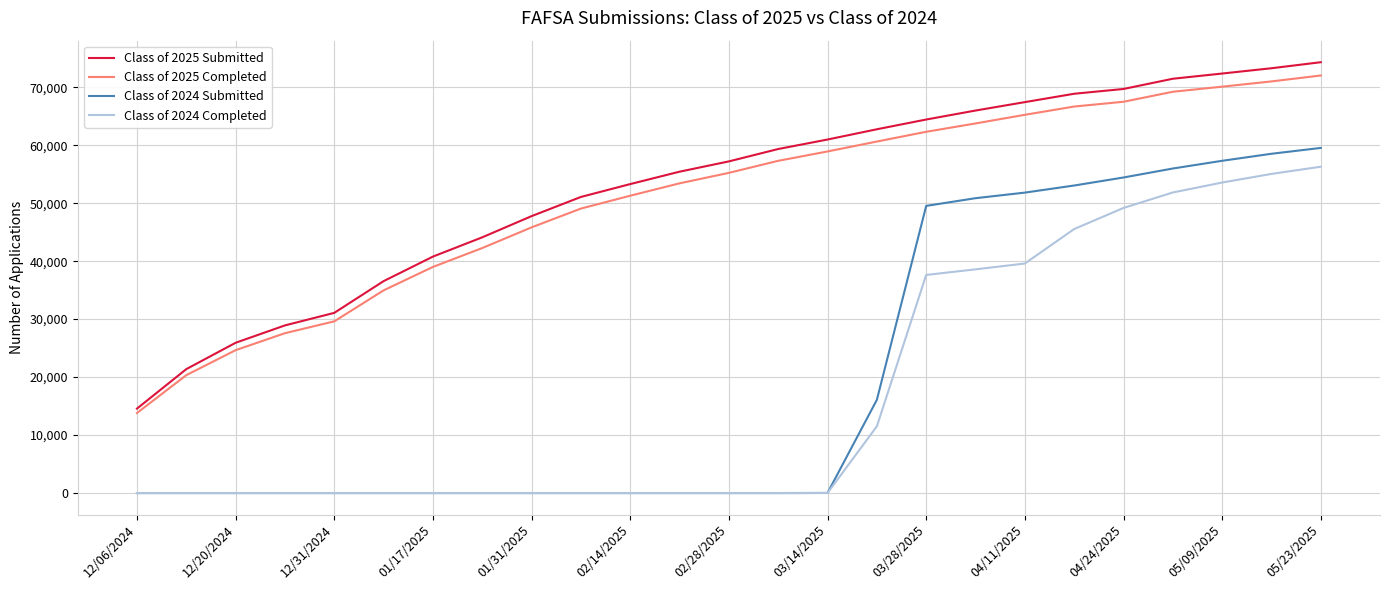

What is the maximum value shown in the chart?

74321